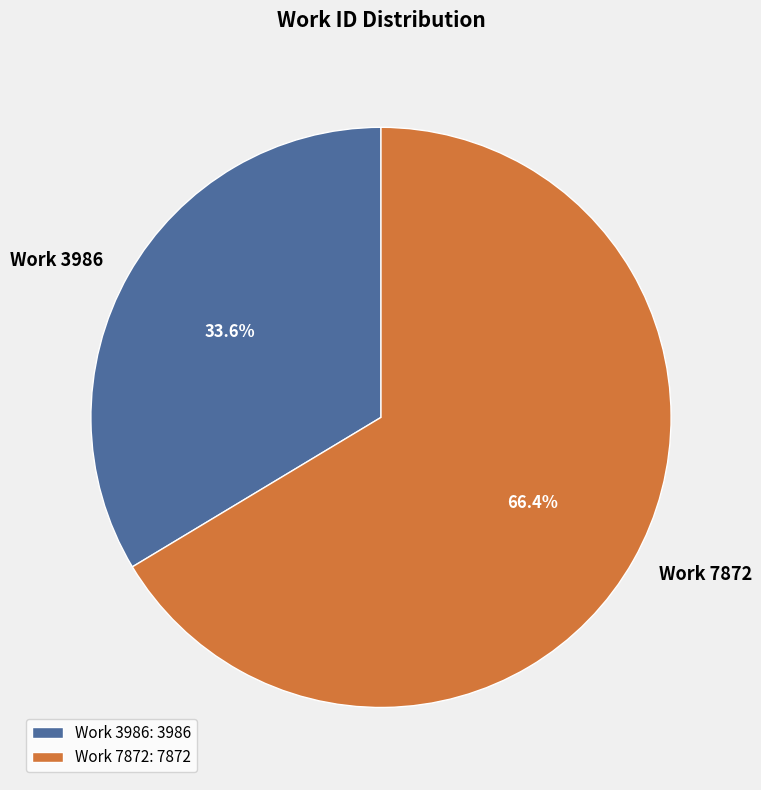

How many segments does this pie chart have?

2